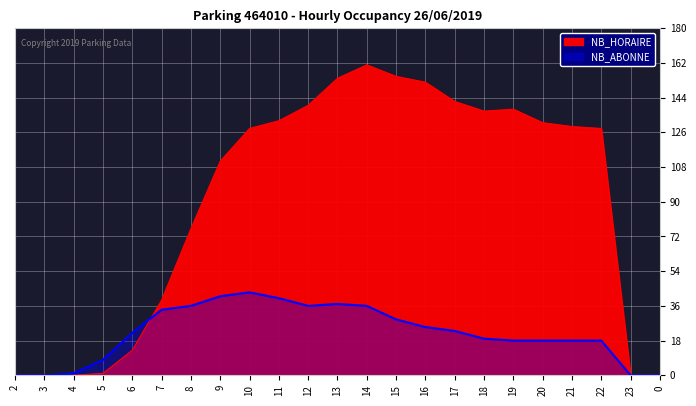

Reading left to right, transcribe all the data shown in this chart.

NB_HORAIRE: 0	0	0	1	13	39	76	111	128	132	140	154	161	155	152	142	137	138	131	129	128	0	0
NB_ABONNE: 0	0	1	8	22	34	36	41	43	40	36	37	36	29	25	23	19	18	18	18	18	0	0